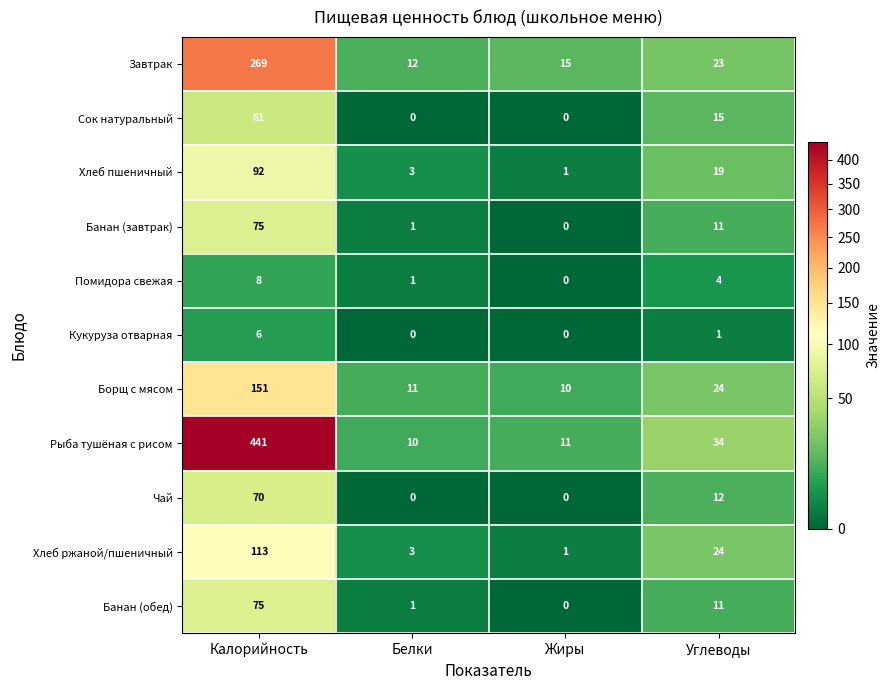

What is the maximum value shown in the chart?

441